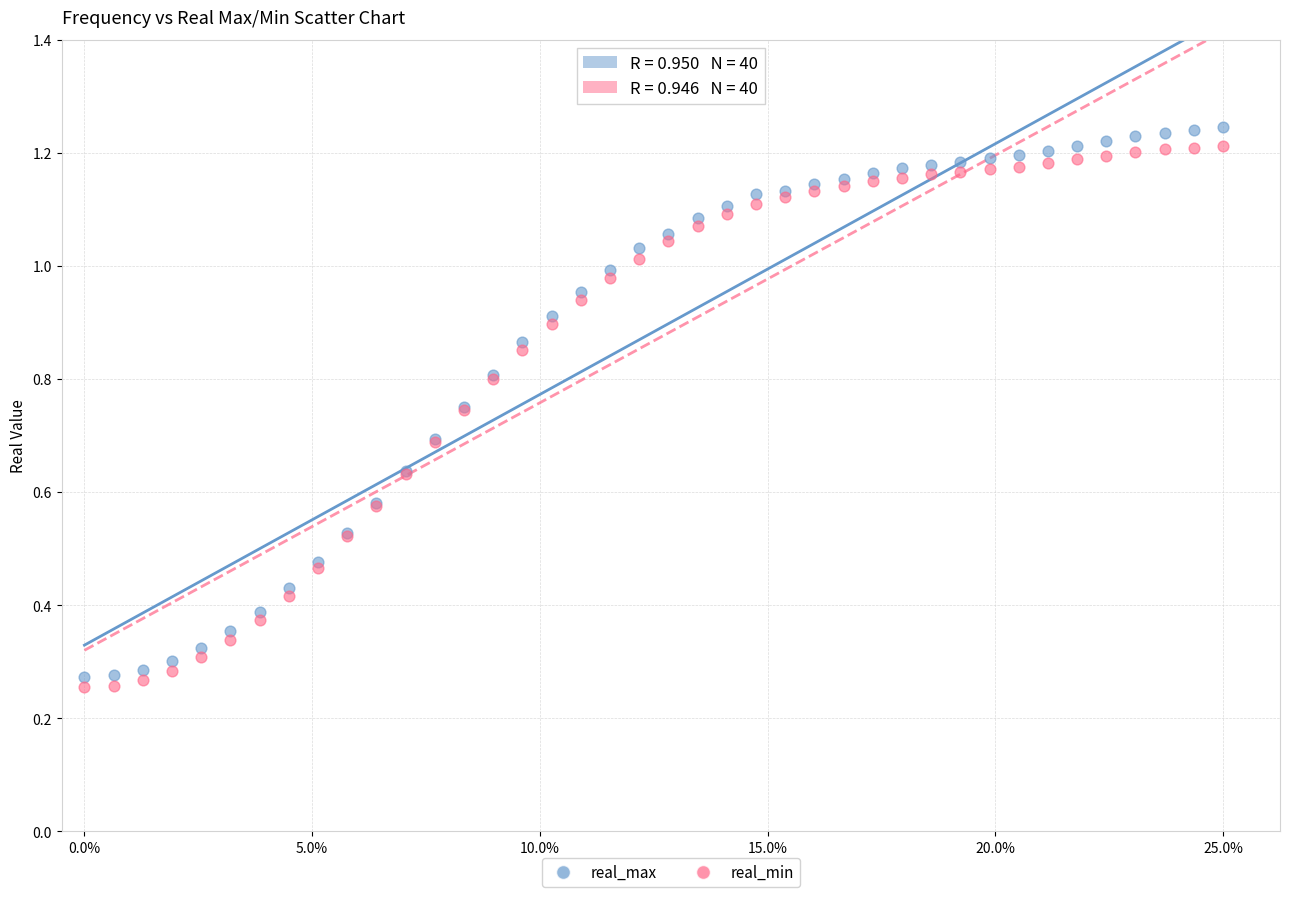

Which series contains the highest Y value?

real_max